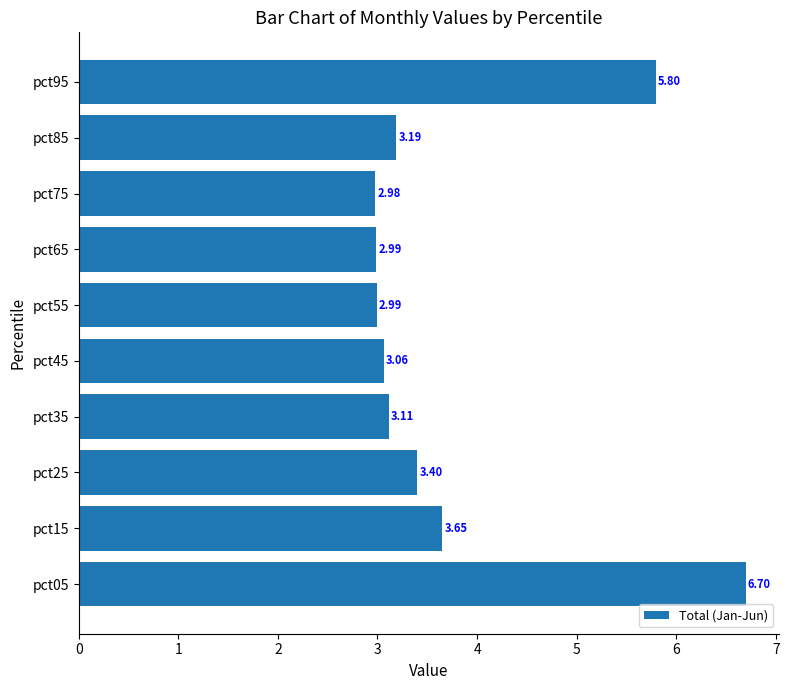

What is the sum of all values?

37.9